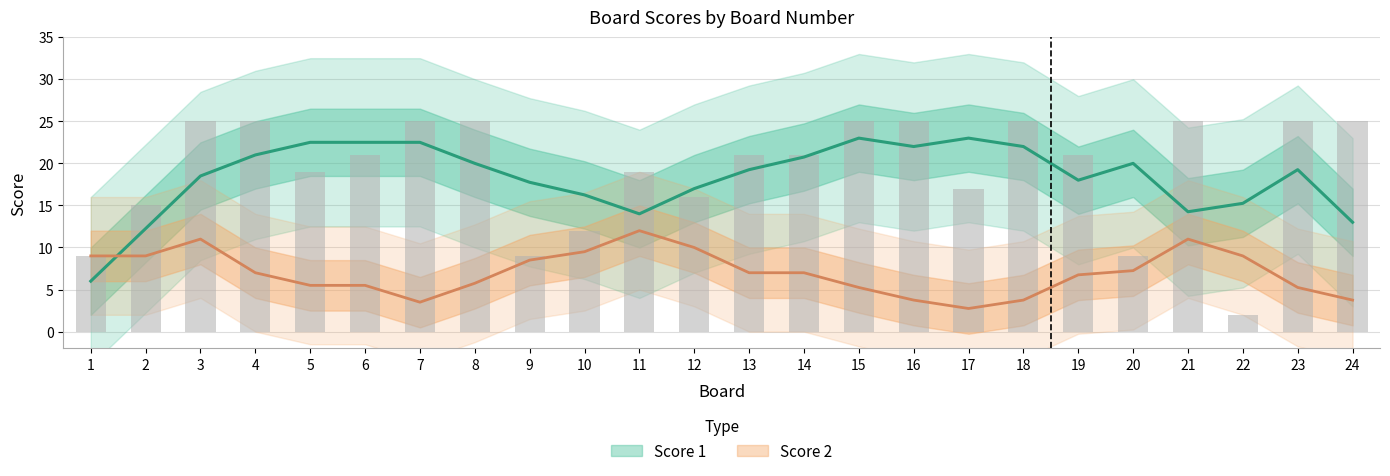

Approximately how many times larger is the value at 22 compared to 21?

0.1